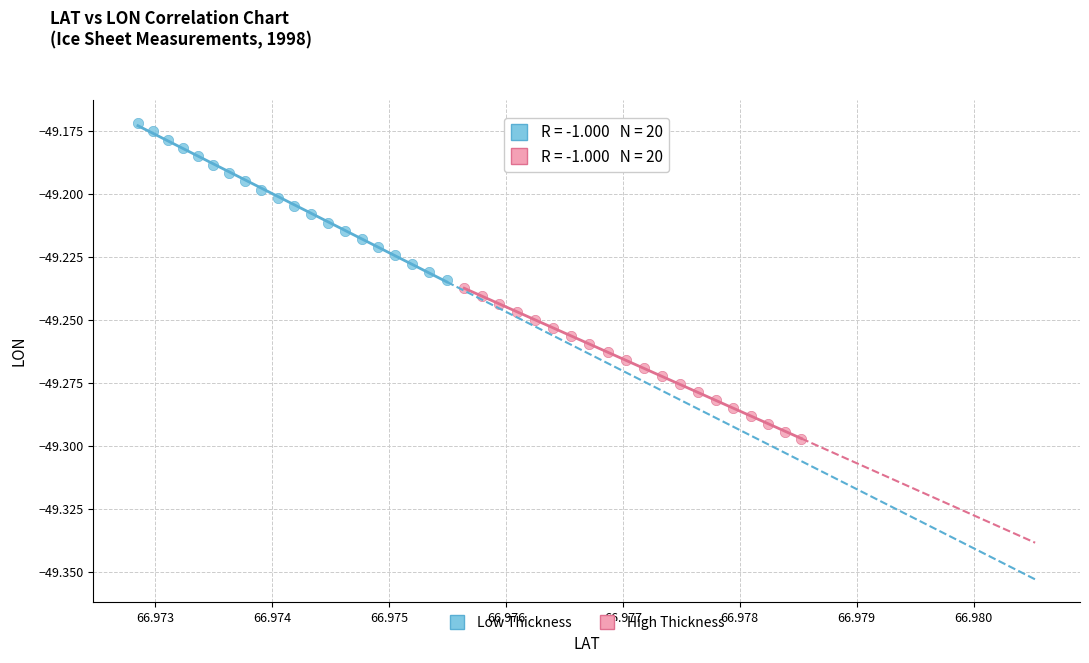

What are all the series names shown in the legend?

Low Thickness, High Thickness